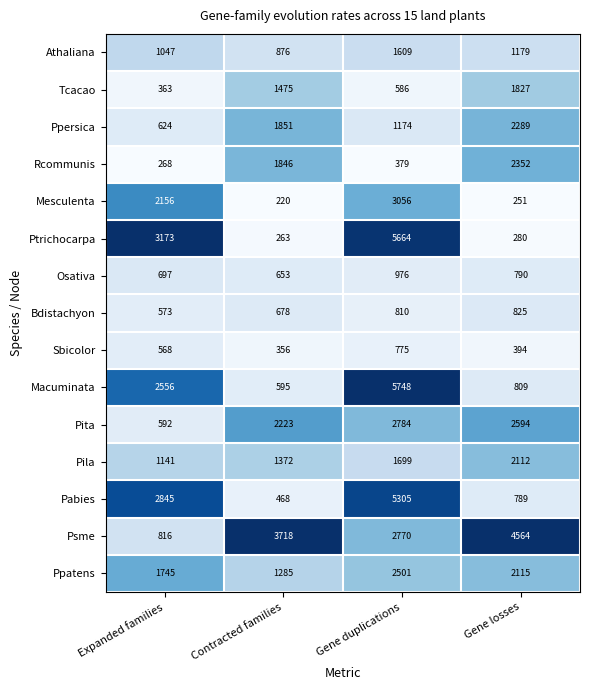

At which category is the sum across all series the highest?

Gene duplications